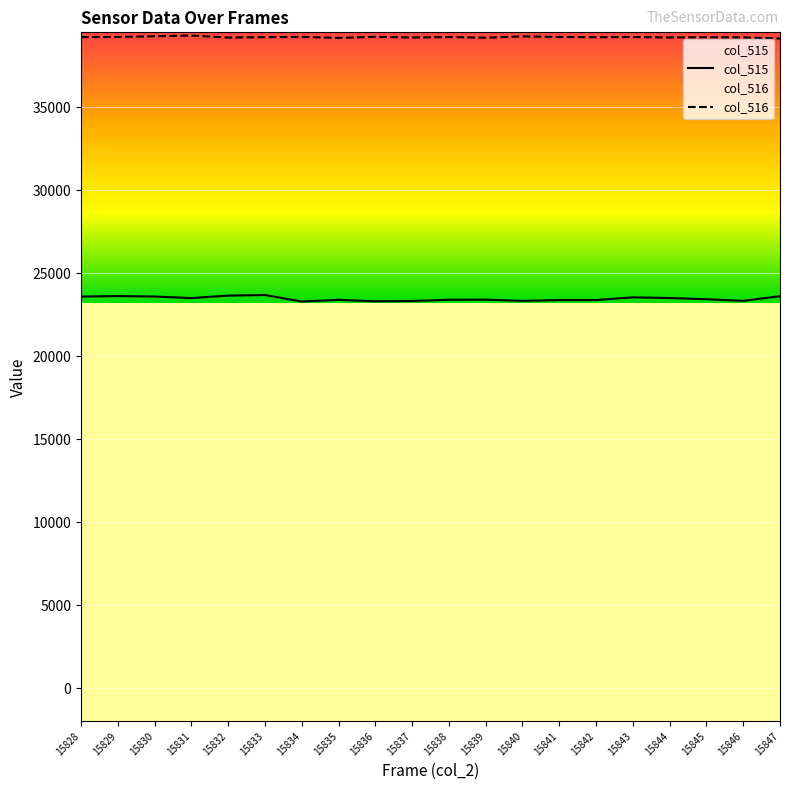

What is the difference between the maximum and minimum values in the col_516 series?

177